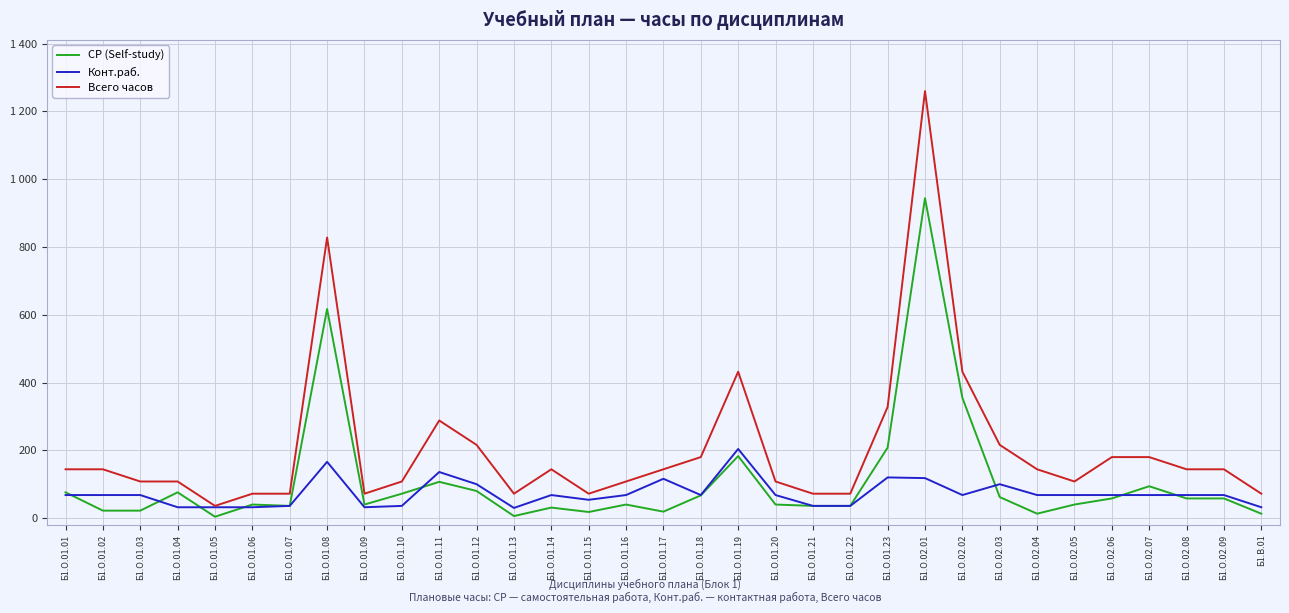

True or false: СР (Self-study) has more than 0 interior local peaks.

True